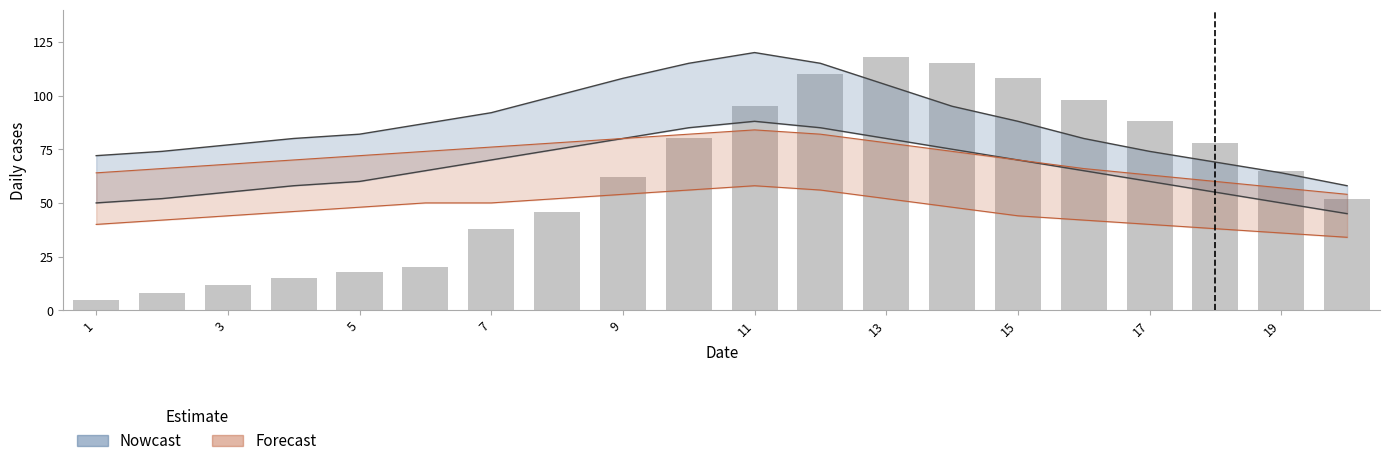

At how many categories does at least one series exceed 26?

20